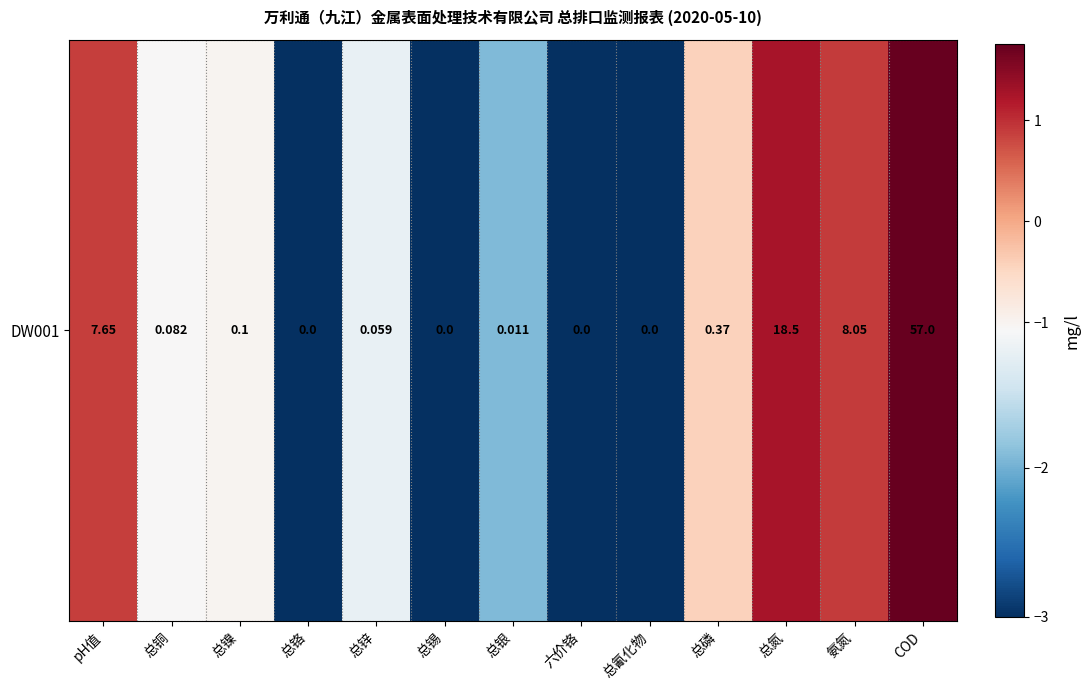

How many data points are above -1?

6